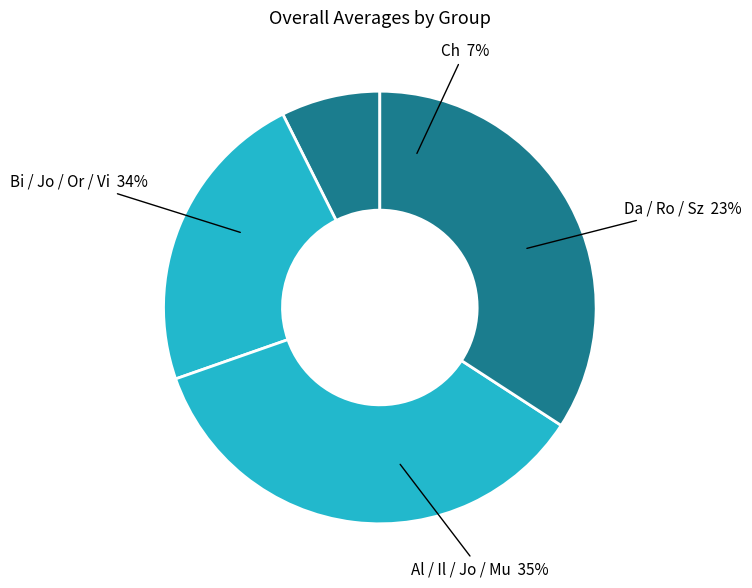

Is there a majority slice in this chart?

No